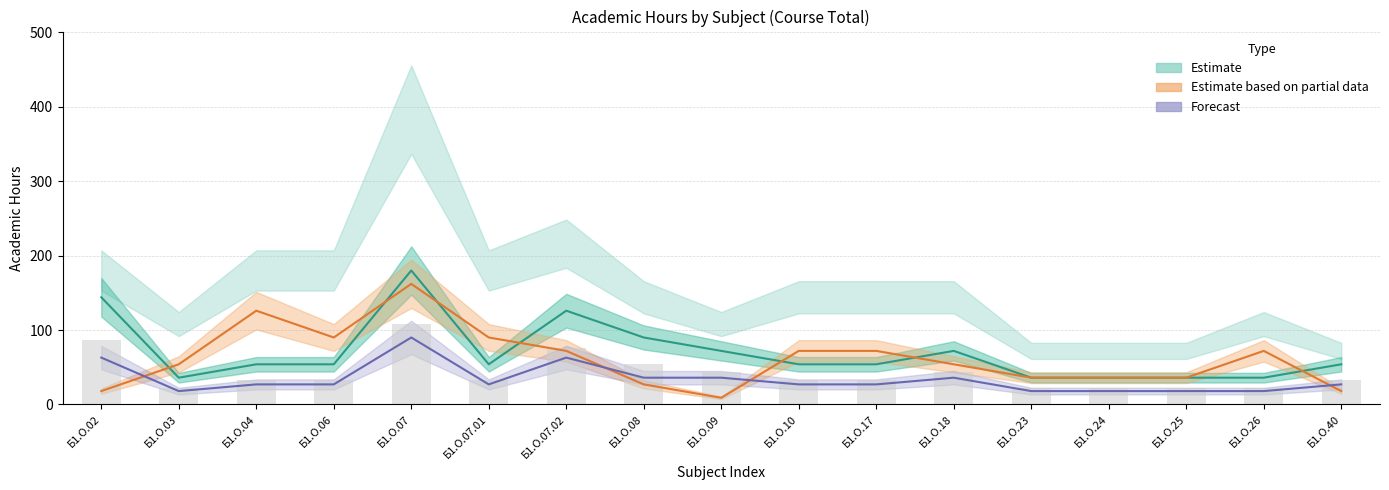

What is the value of the Estimate bar at the 16th from the left?

36